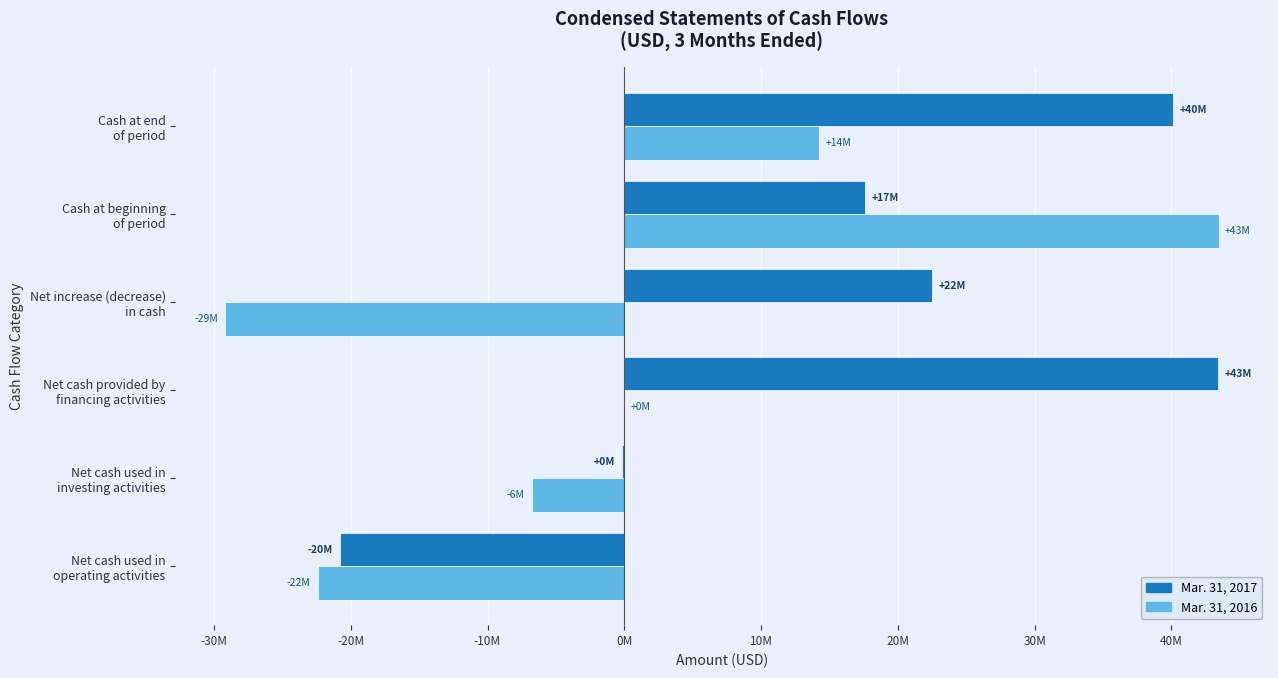

What are all the series names shown in the legend?

Mar. 31, 2017, Mar. 31, 2016